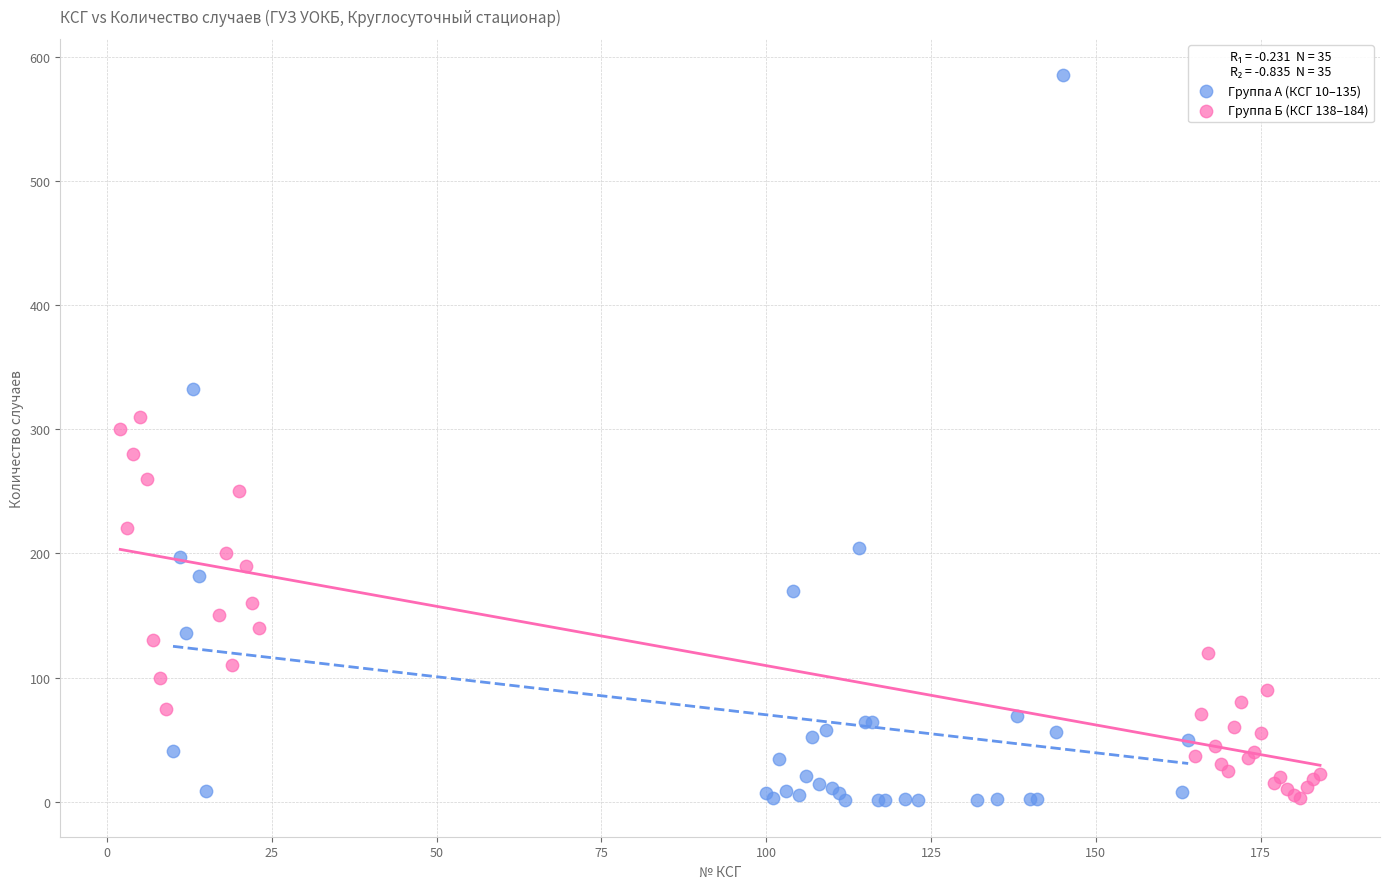

Which series has the largest Y range (max minus min)?

Группа А (КСГ 10–135)